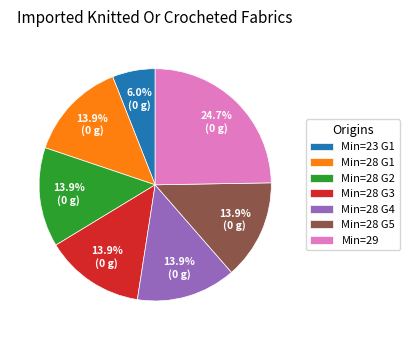

Is there any slice that represents more than half of the pie?

No